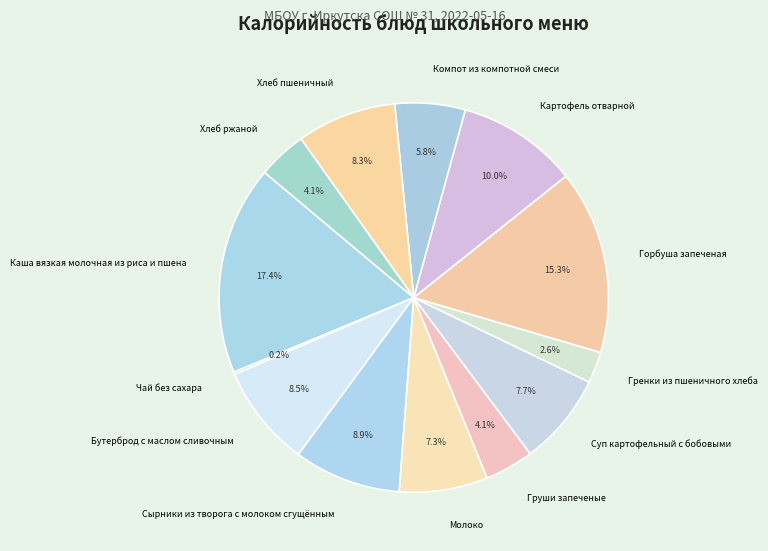

True or false: Хлеб пшеничный accounts for 3% of the total.

False